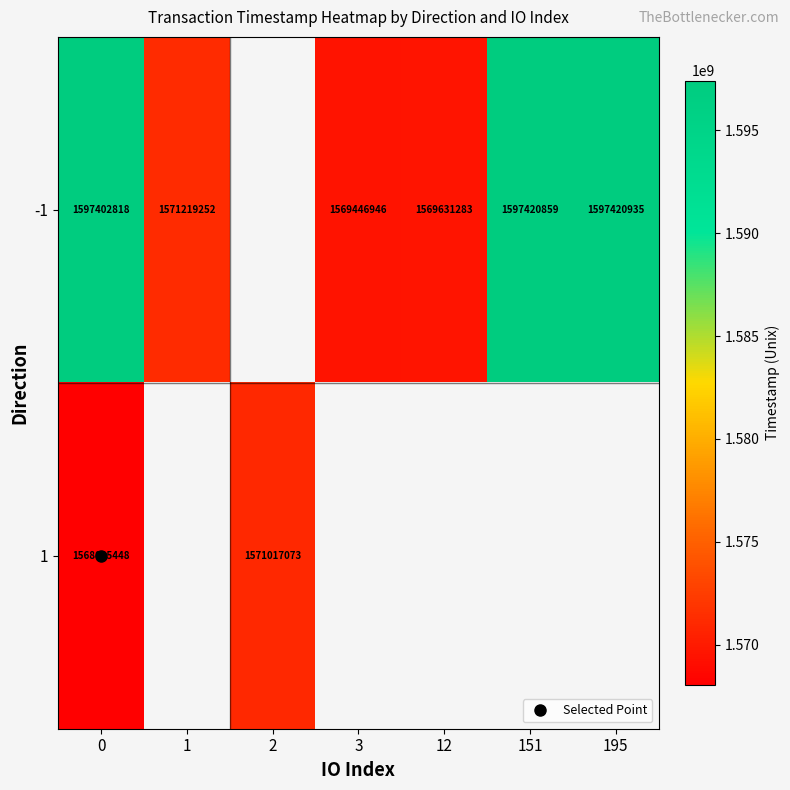

The 1 series shows 936232933.7 at 2. True or false?

False